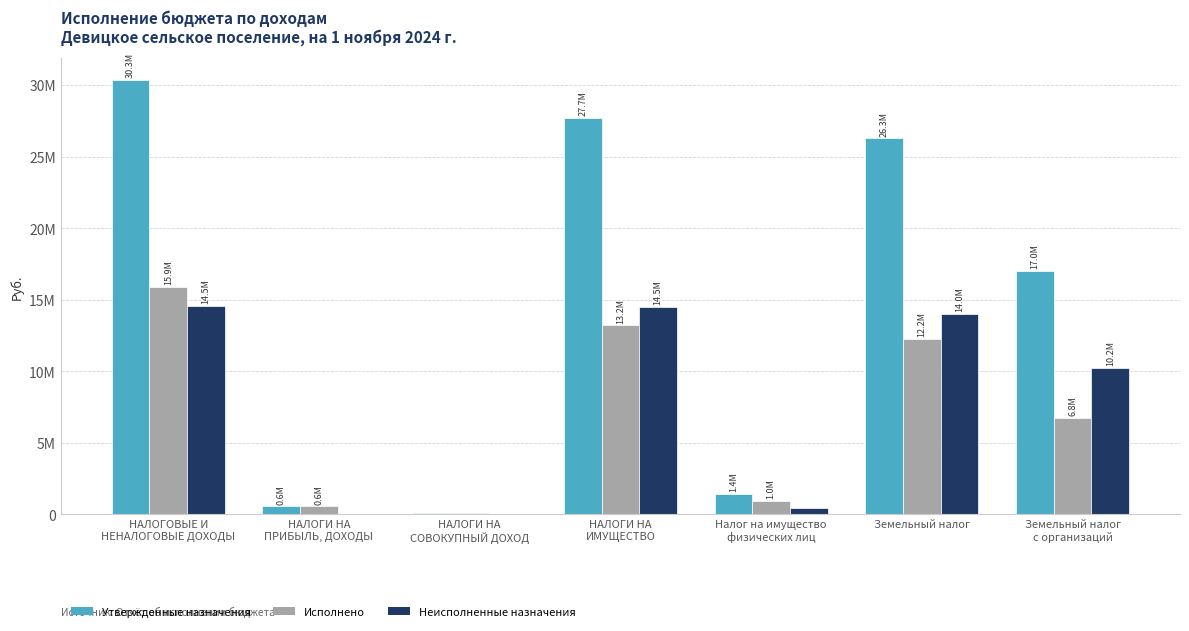

What is the minimum value for Утвержденные назначения?

90000.0